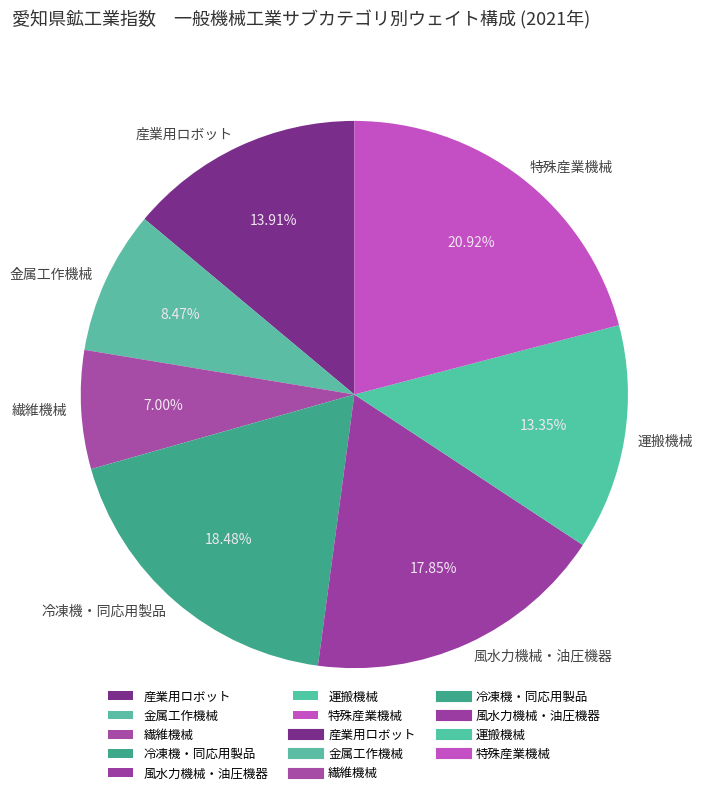

Is the sum of 金属工作機械 and 運搬機械 greater than half?

No